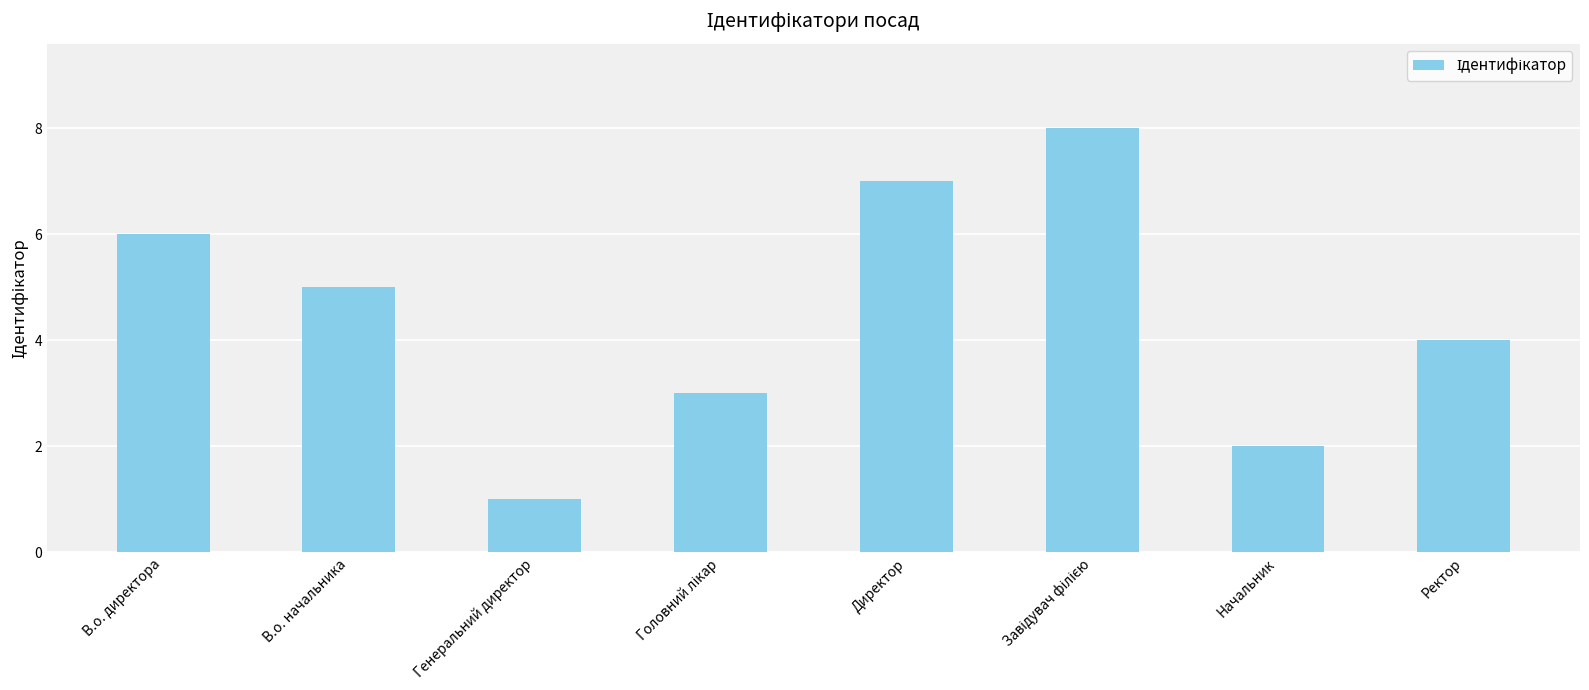

Reading left to right, transcribe all the data shown in this chart.

6	5	1	3	7	8	2	4